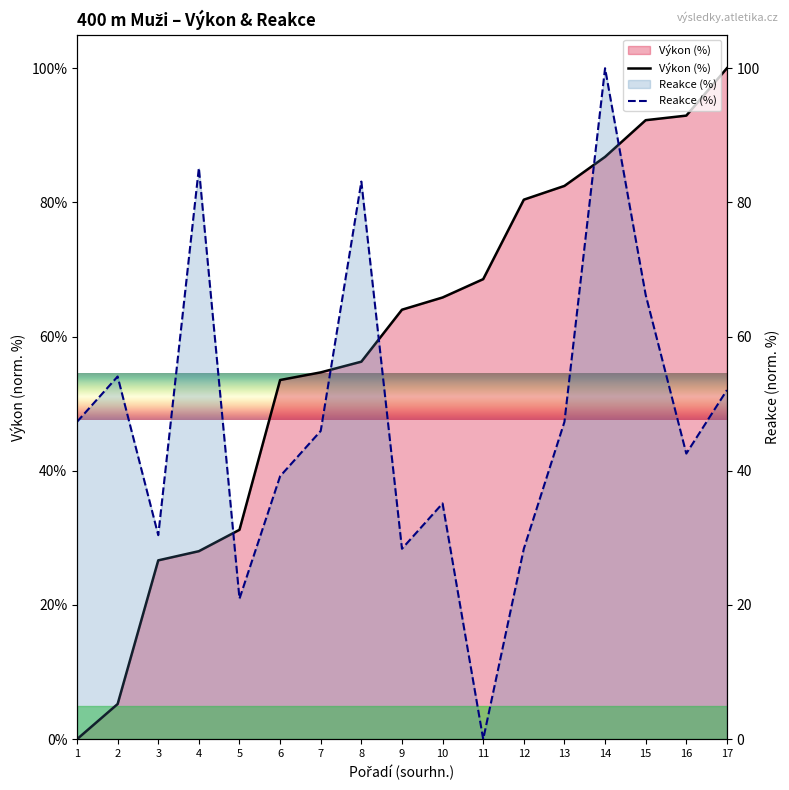

What is the difference between the maximum and minimum values in the Reakce (%) series?

100.0